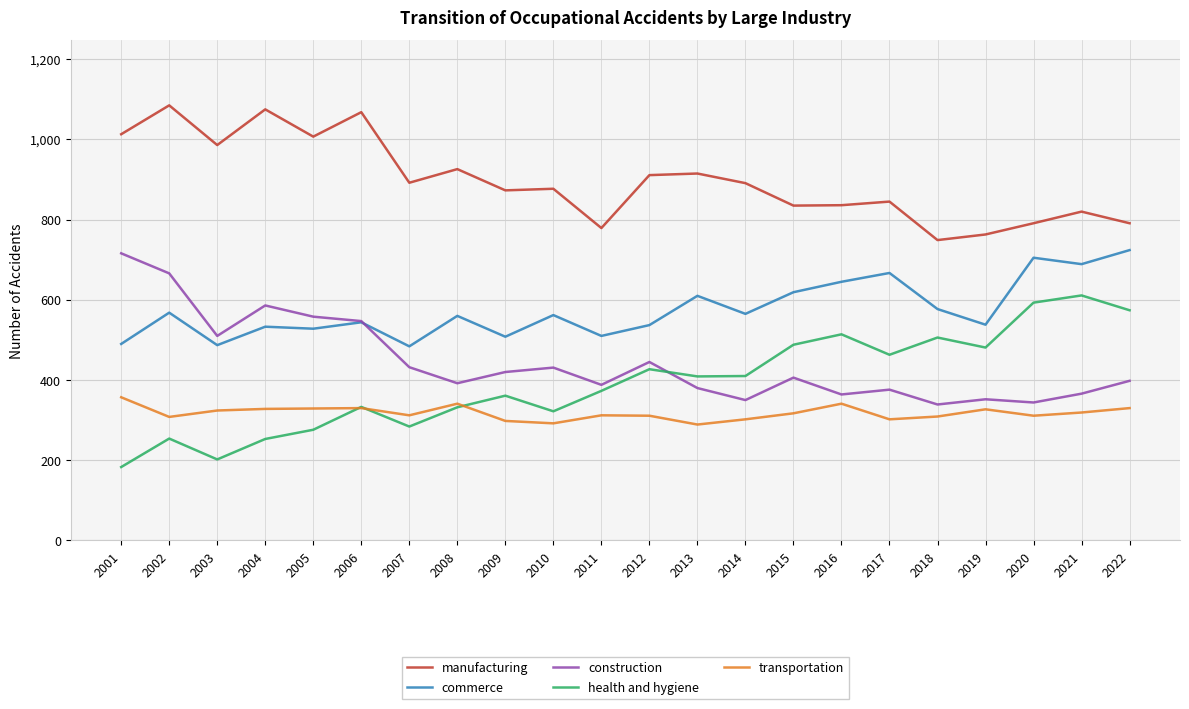

Where does the health and hygiene series first go above 409?

2012